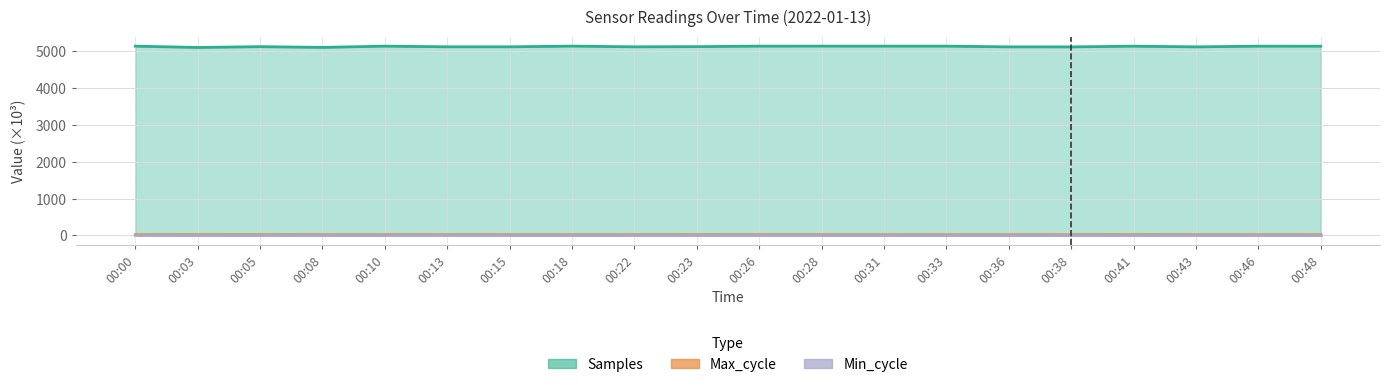

What is the difference between the Samples values at 00:41 and 00:48?

0.7